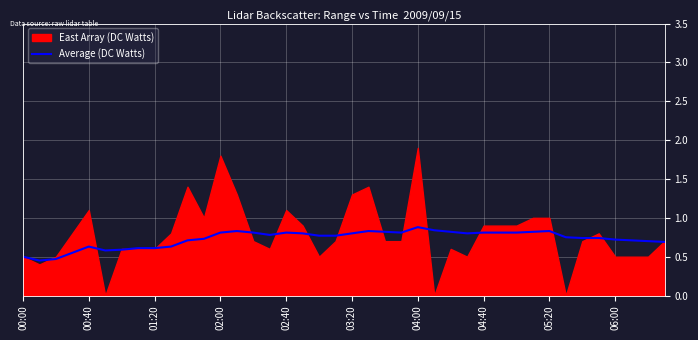

Does the chart display data point markers on the line(s)?

No